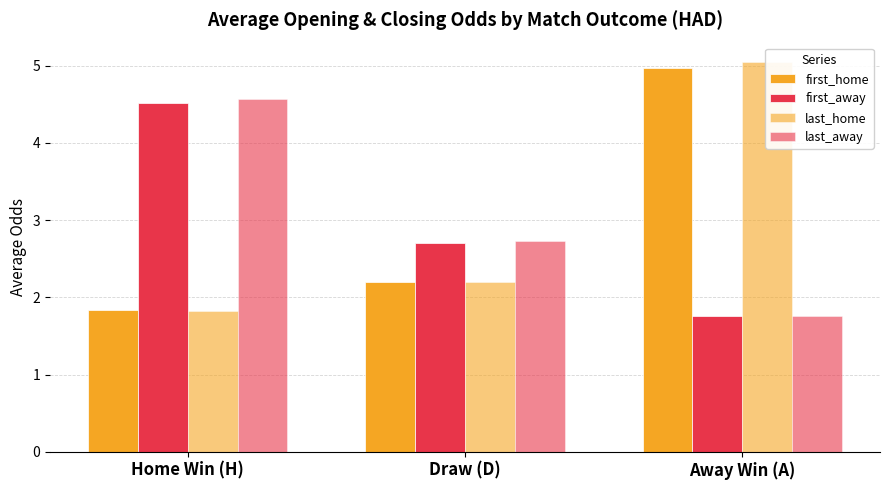

Are the bars grouped side by side (vs. stacked)?

Yes